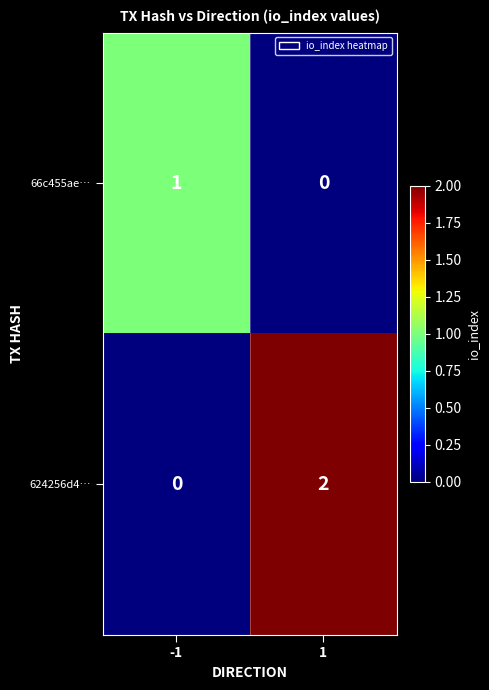

Rank the series at 1 from lowest to highest value.

66c455ae…, 624256d4…